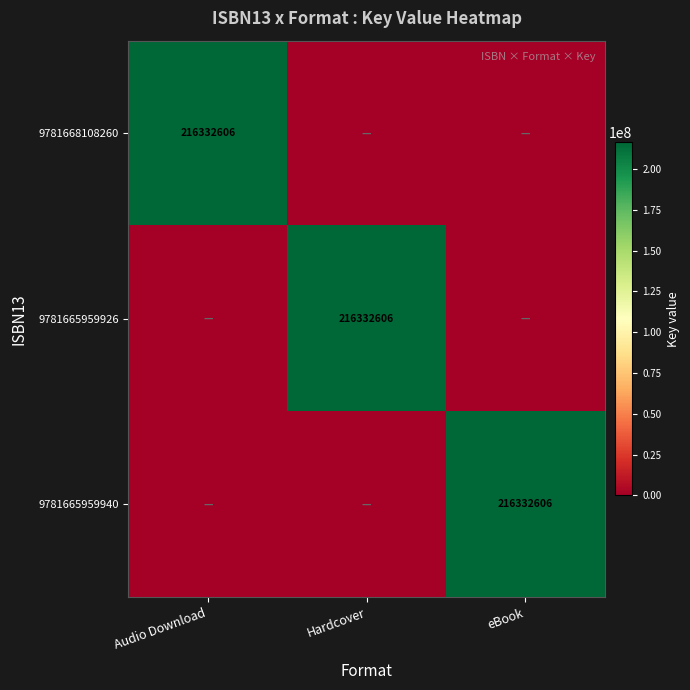

At which category is the sum across all series the highest?

Audio Download